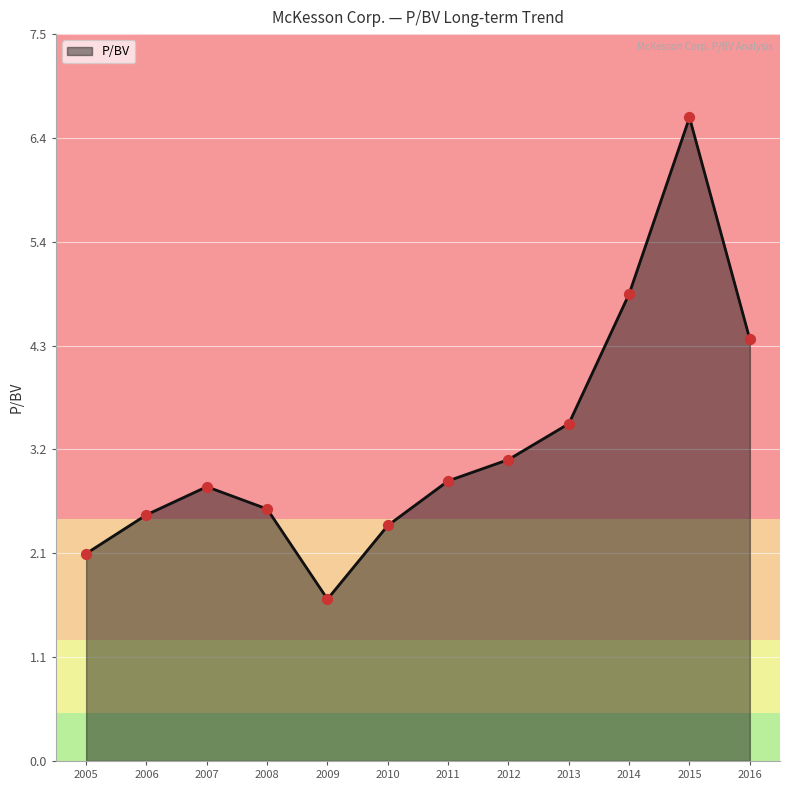

Approximately how many times larger is the value at 2010 compared to 2006?

1.0